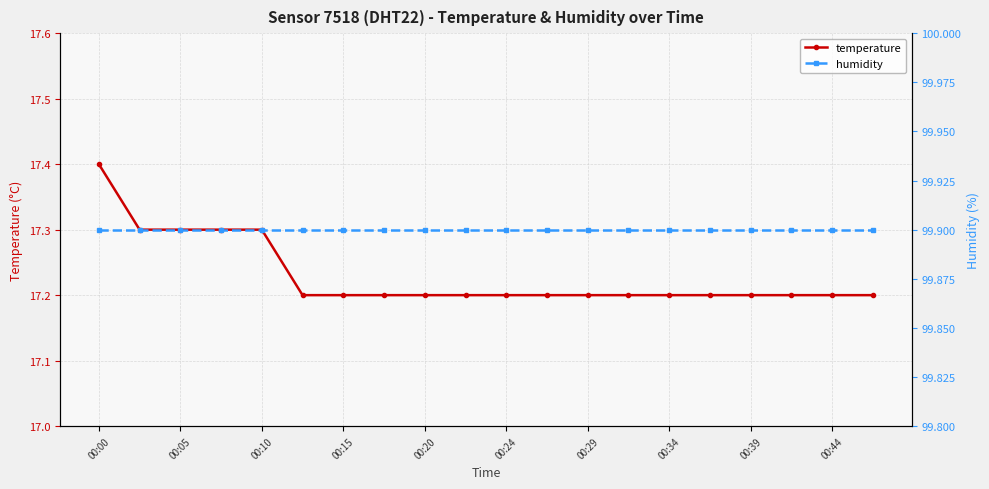

Is it true that temperature equals 12.0 at 00:24?

False